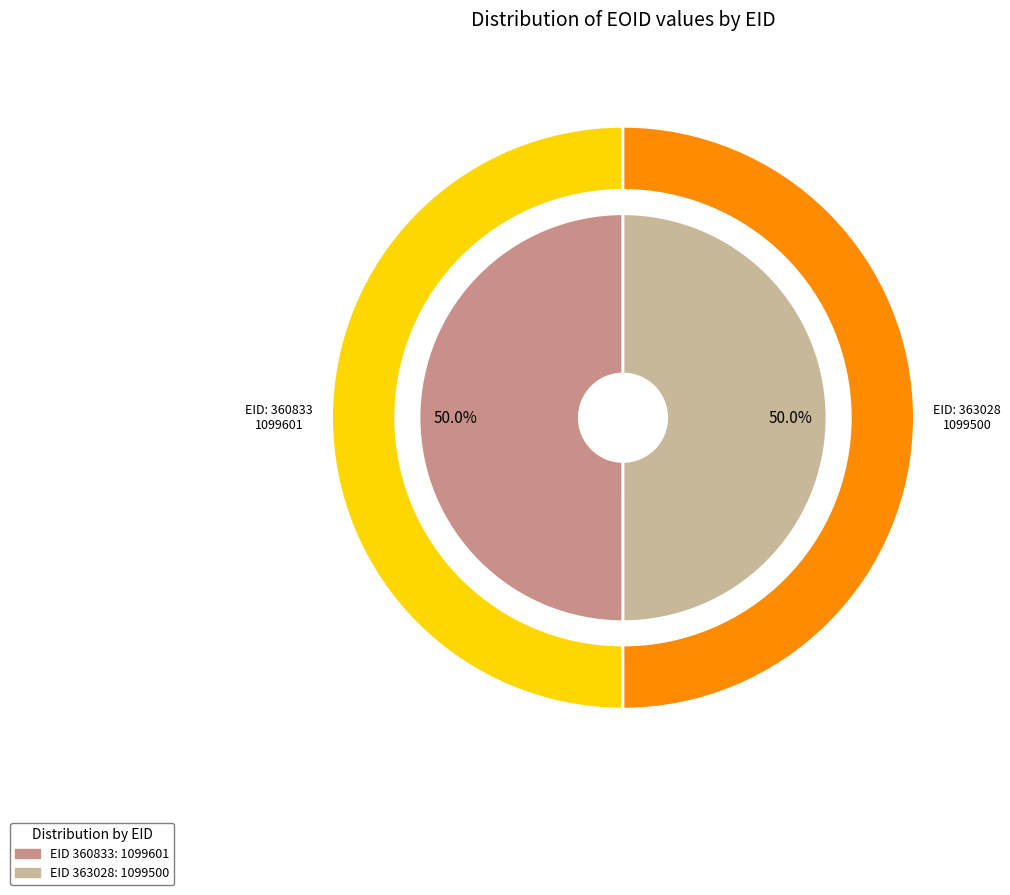

Which slice is the largest?

360833